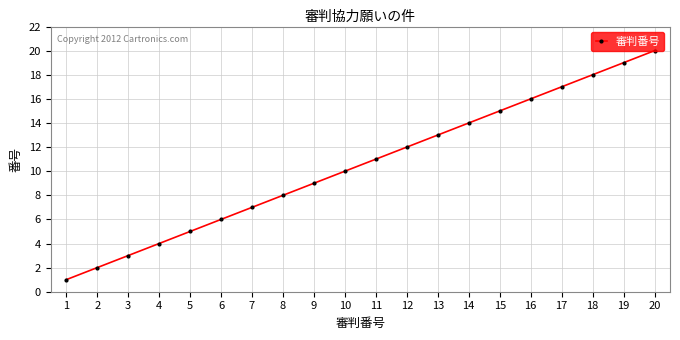

Reading left to right, extract all data points from this chart.

1=1	2=2	3=3	4=4	5=5	6=6	7=7	8=8	9=9	10=10	11=11	12=12	13=13	14=14	15=15	16=16	17=17	18=18	19=19	20=20